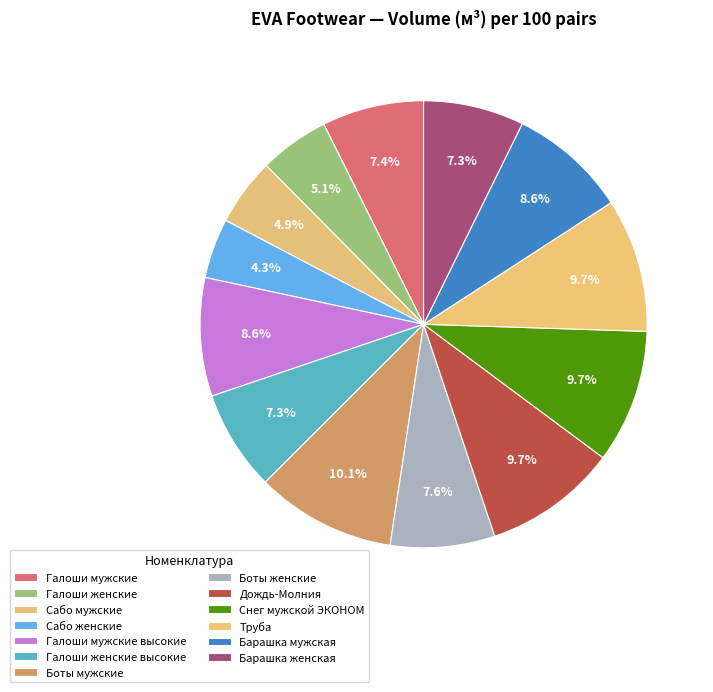

Rank the categories by value from lowest to highest.

Сабо женские, Сабо мужские, Галоши женские, Галоши женские высокие, Барашка женская, Галоши мужские, Боты женские, Галоши мужские высокие, Барашка мужская, Дождь-Молния, Снег мужской ЭКОНОМ, Труба, Боты мужские